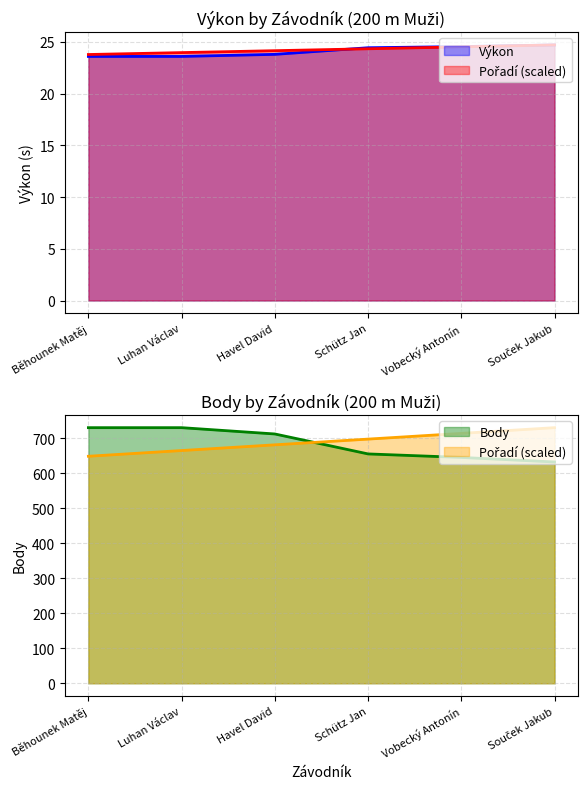

Which series has the largest total across all categories?

Body